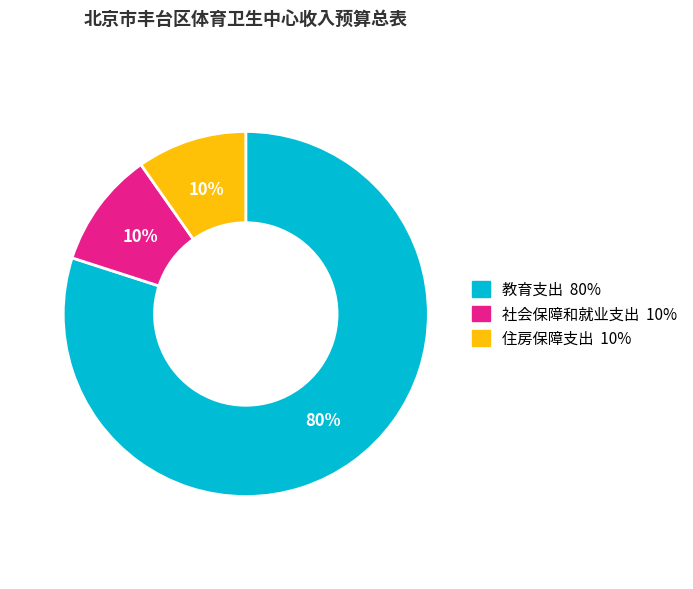

Which slice is the largest?

教育支出